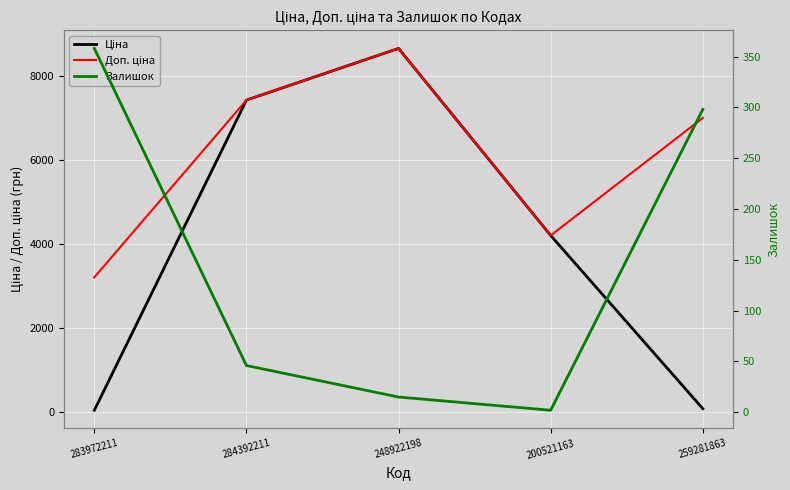

How many lines are shown in the chart?

3